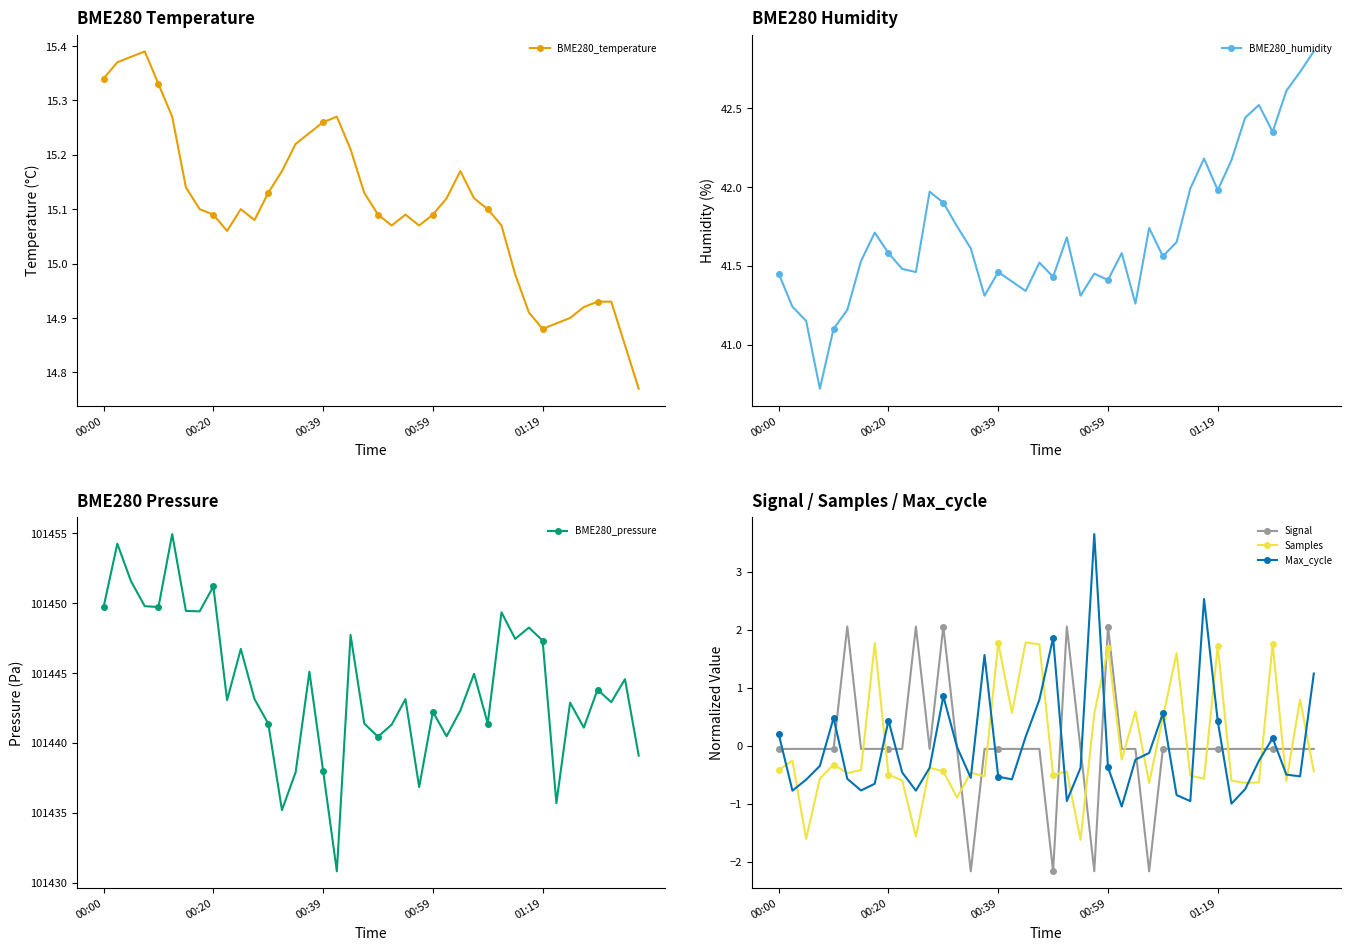

How many data points in Max_cycle are less than 0?

26